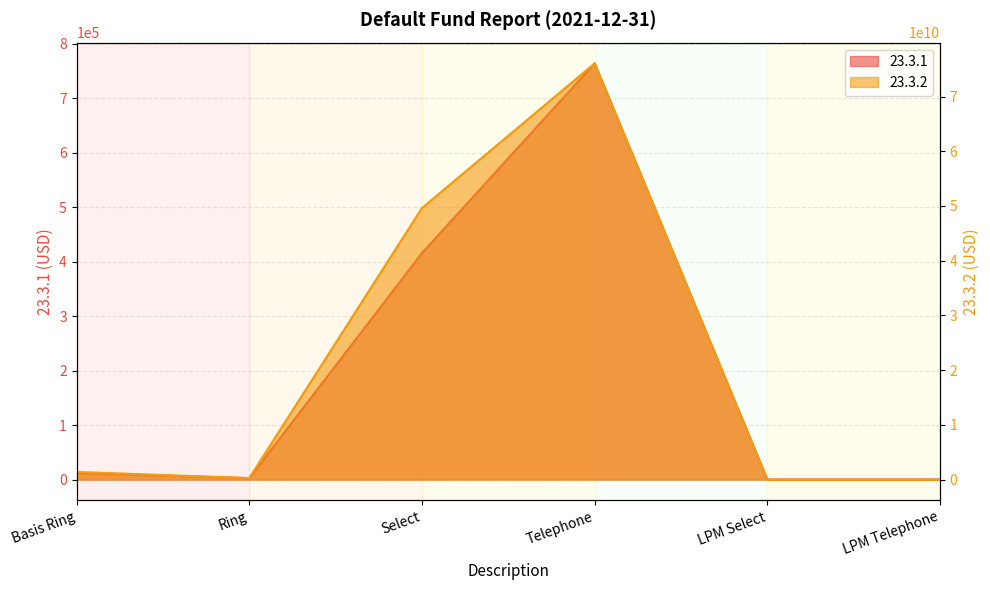

True or false: 23.3.1 and 23.3.2 cross at least once.

False